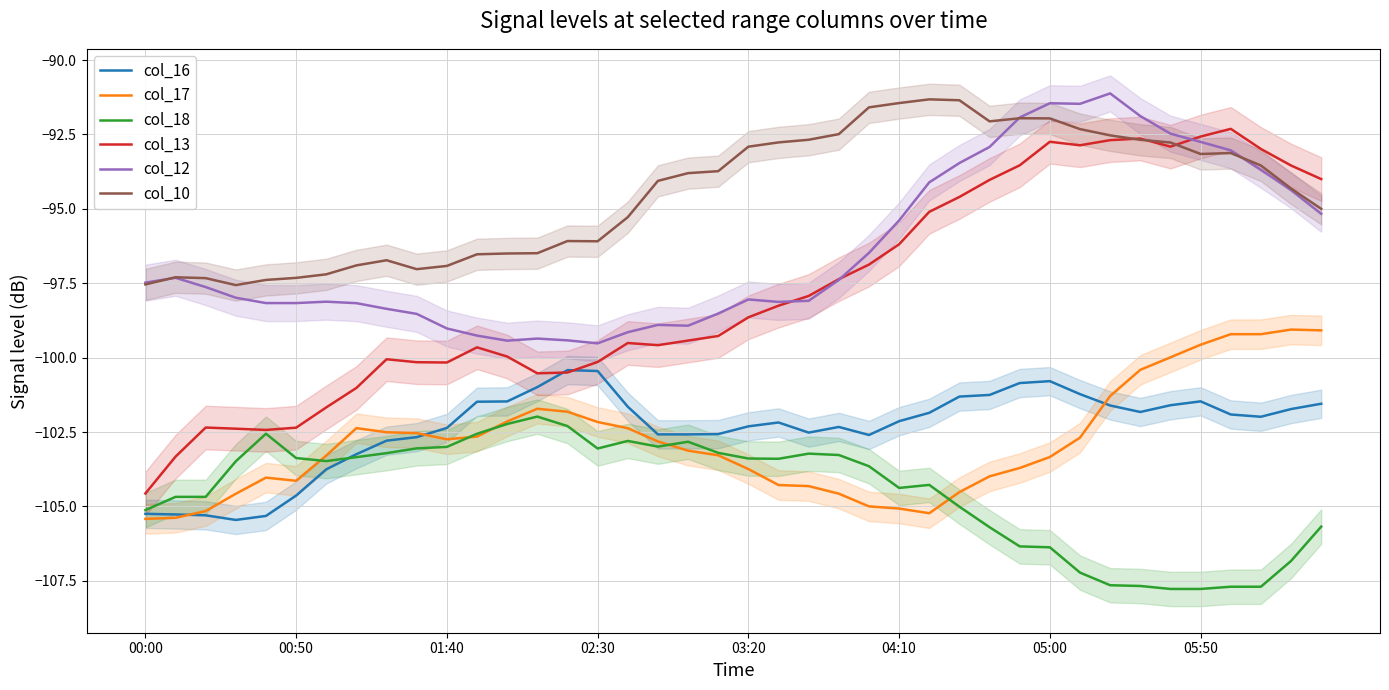

How many data points in col_10 are less than -93?

25